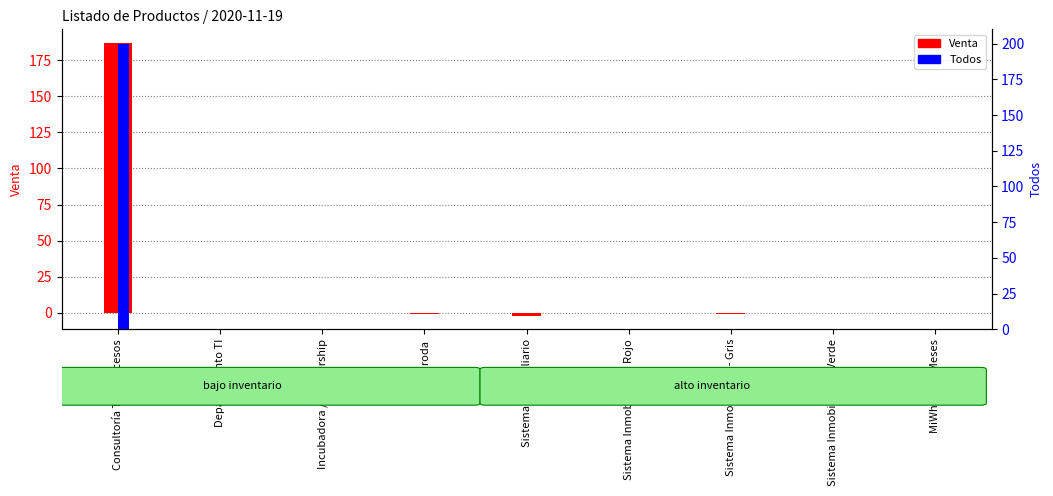

The value of Venta at Kuroda is 0. True or false?

False